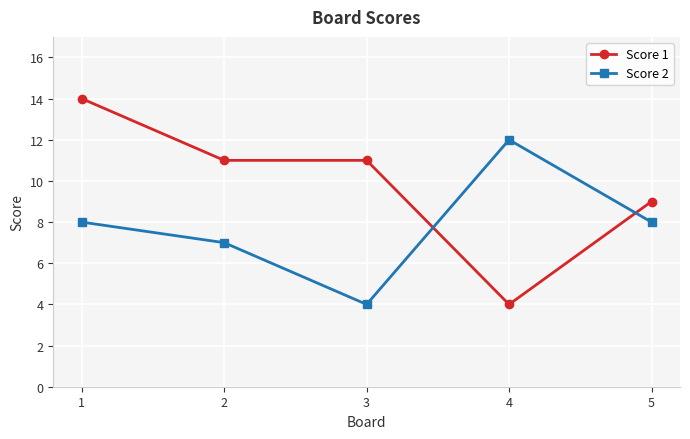

List the series in order of their overall mean, highest first.

Score 1, Score 2